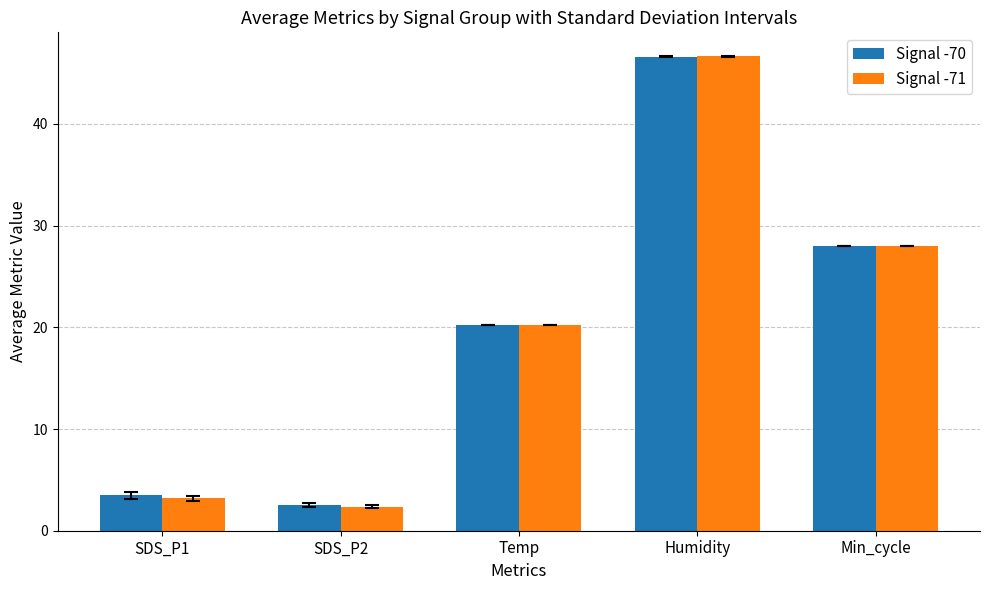

What is the approximate value of Signal -71 at Temp?

20.2